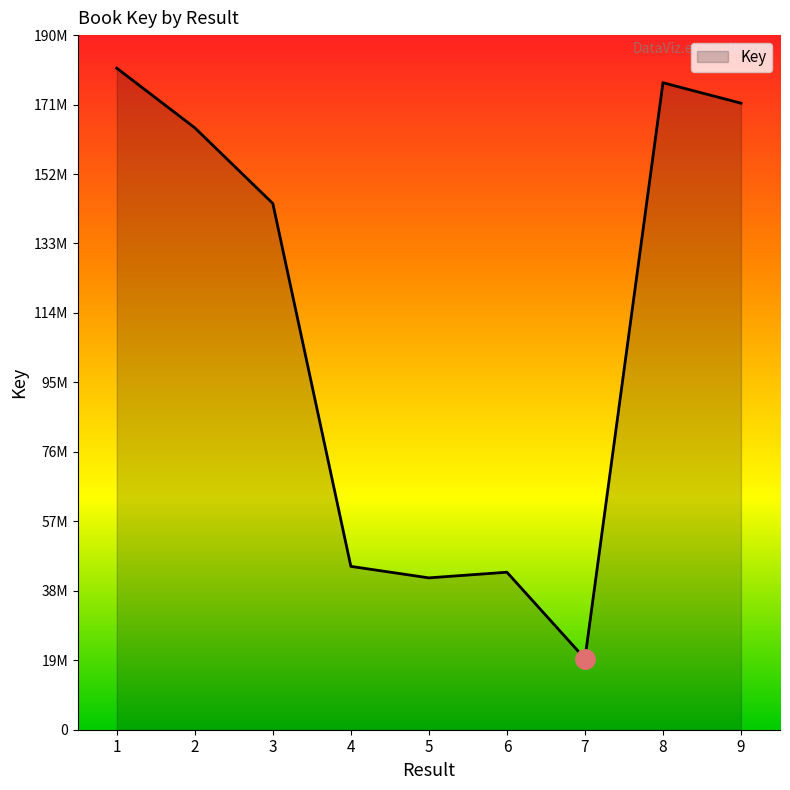

Approximately how many times larger is the value at 5 compared to 7?

2.1